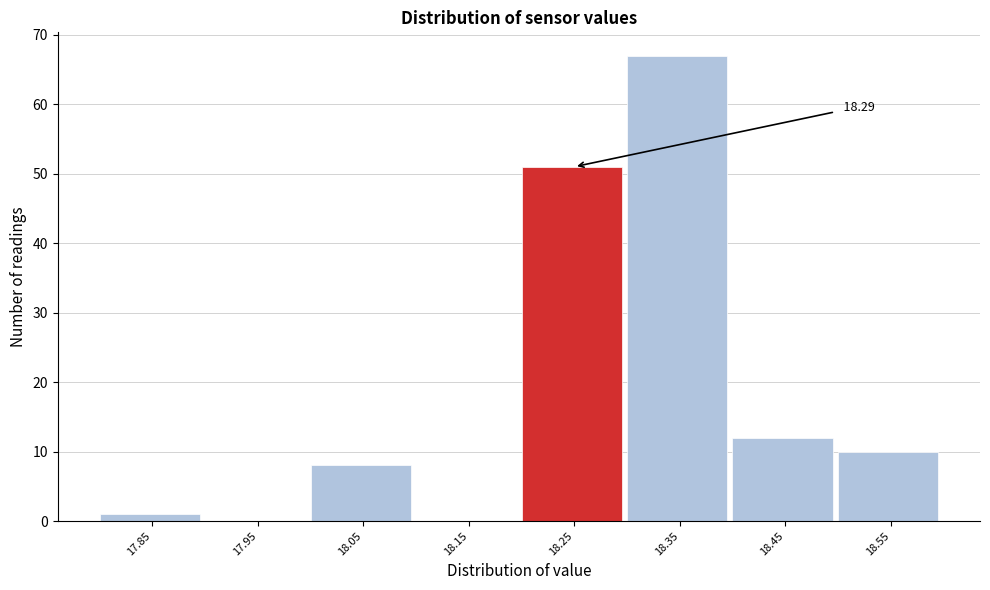

Between 17.95 and 18.25, which is larger?

18.25